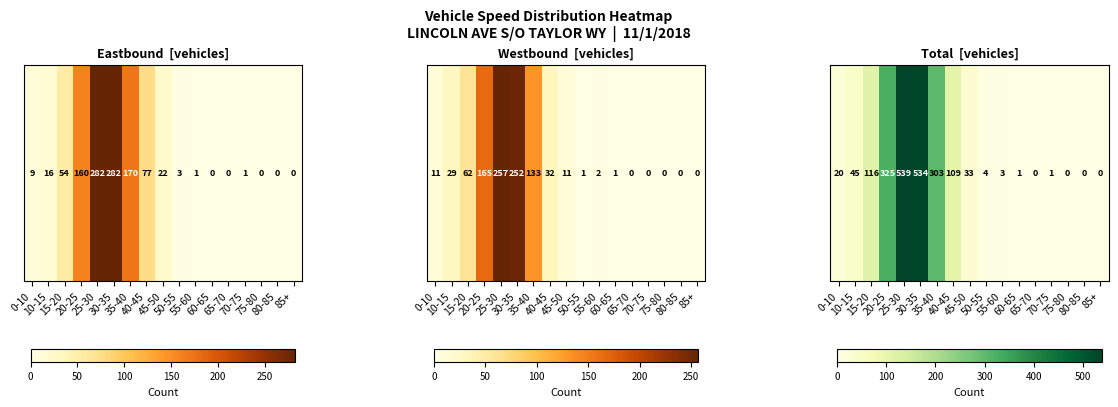

List the labels in order of value, largest first.

25-30, 30-35, 20-25, 35-40, 15-20, 40-45, 10-15, 45-50, 0-10, 50-55, 55-60, 60-65, 70-75, 65-70, 75-80, 80-85, 85+